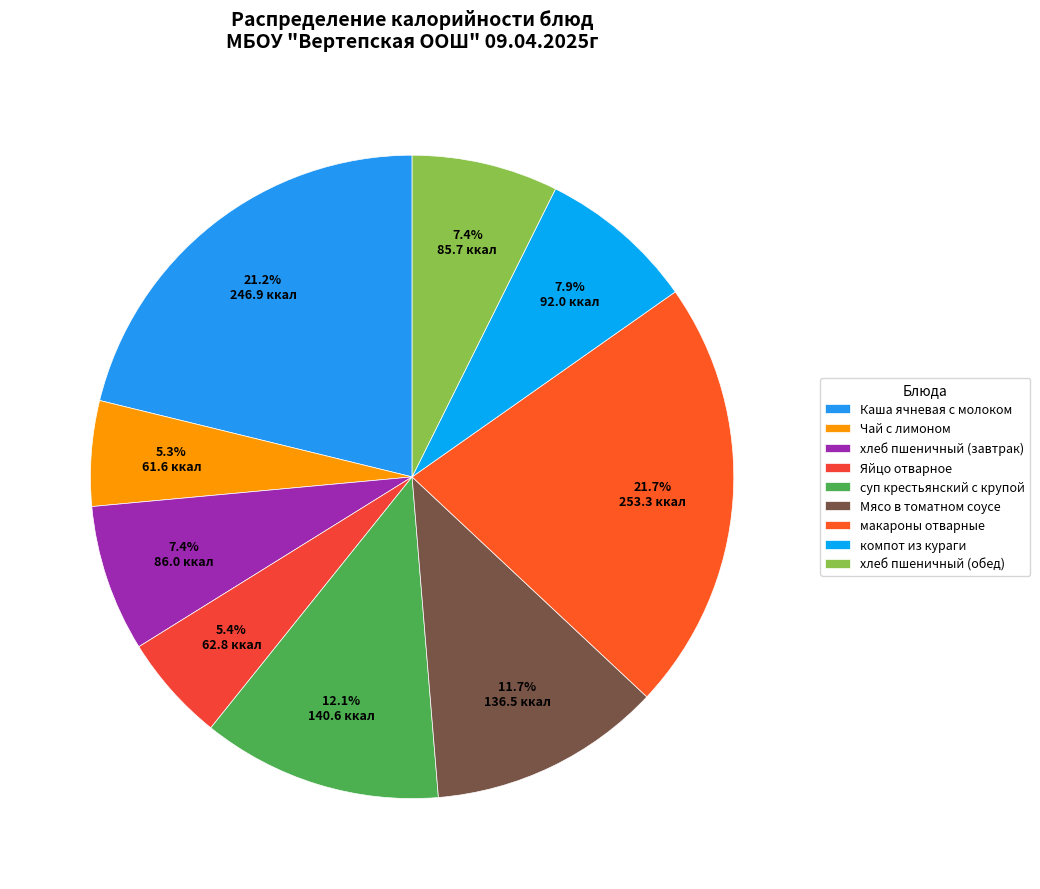

True or false: Чай с лимоном accounts for 5% of the total.

True